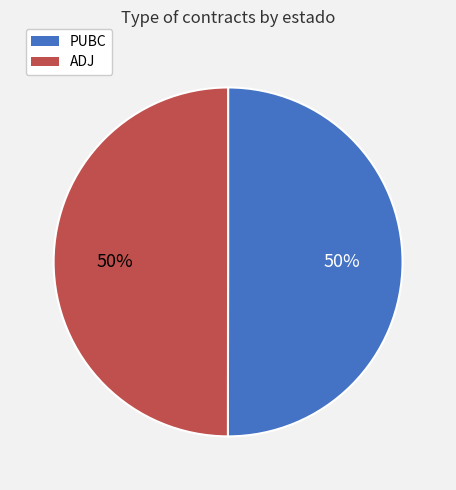

To the nearest percent, what is the average slice percentage?

50%